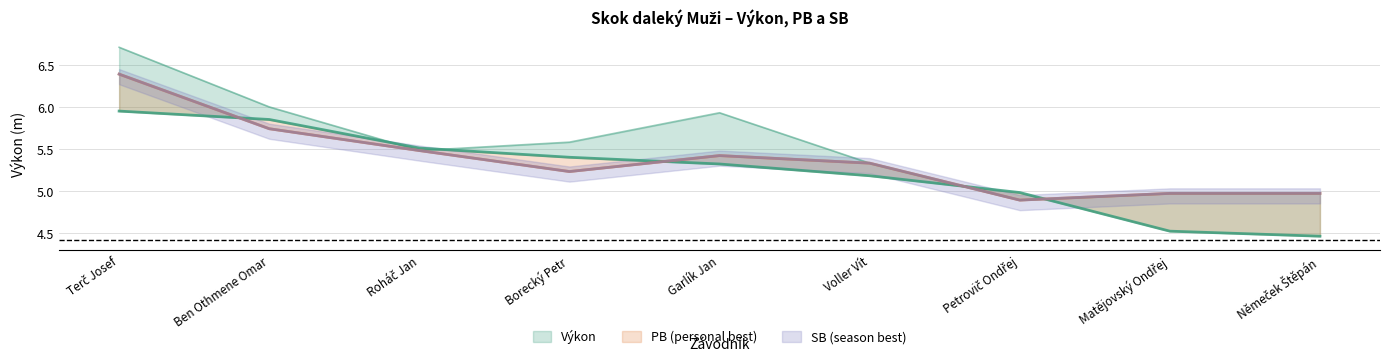

Is it true that Výkon equals 6.8 at Matějovský Ondřej?

False